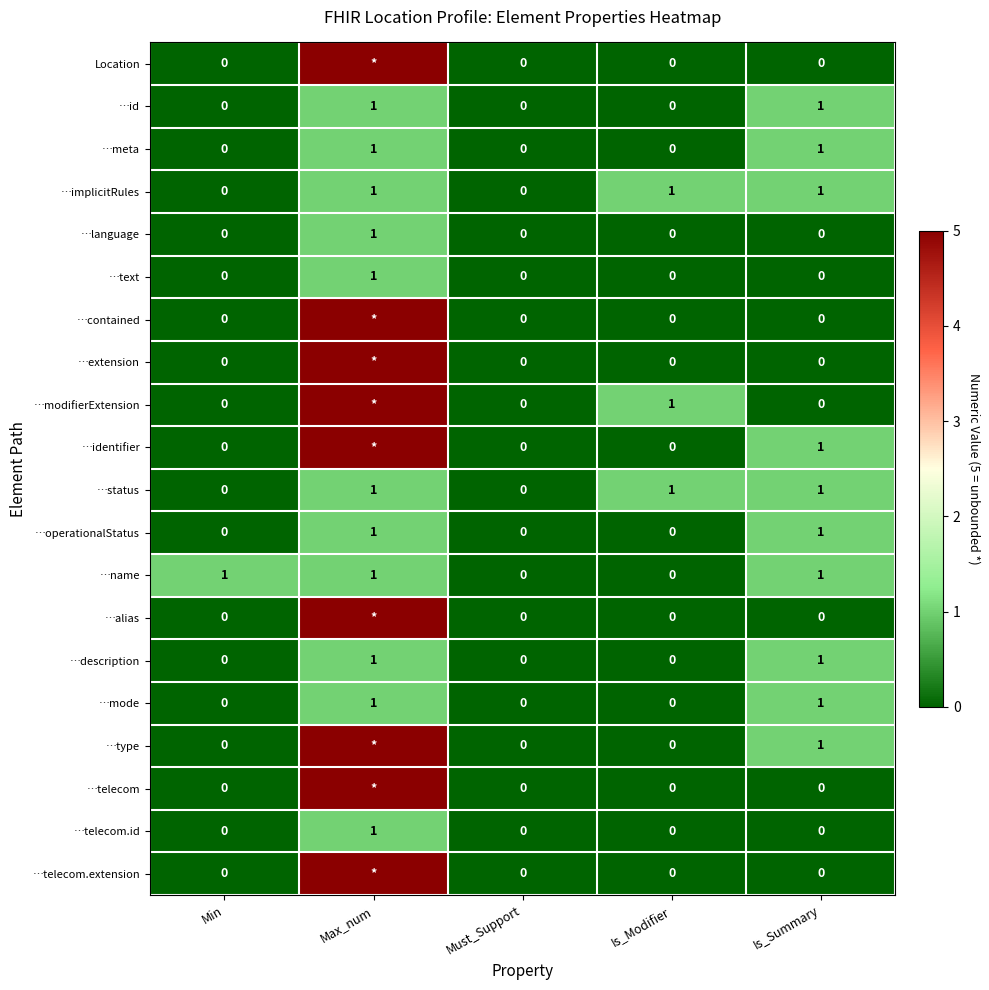

What is the difference between the maximum and minimum values in the …operationalStatus series?

1